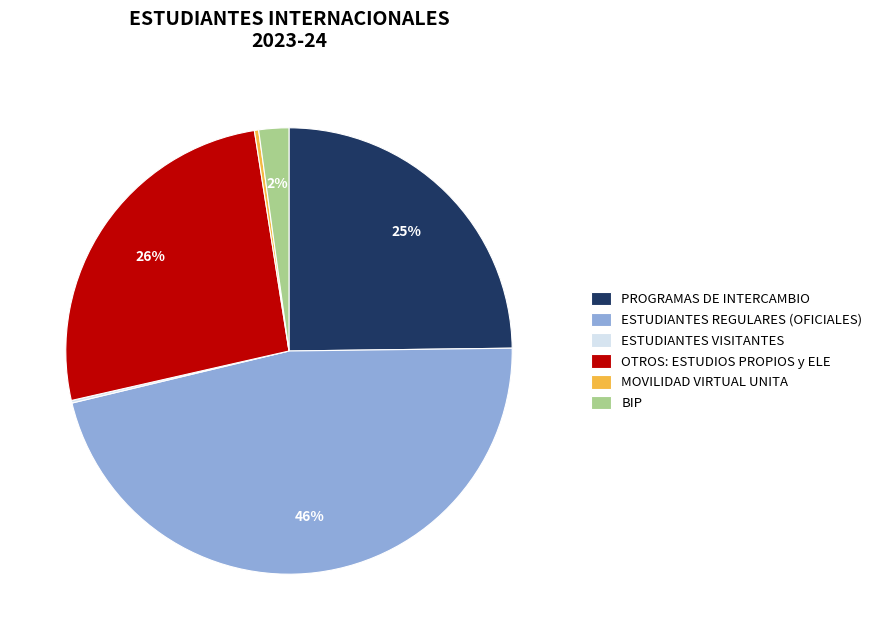

Is there any slice that represents more than half of the pie?

No